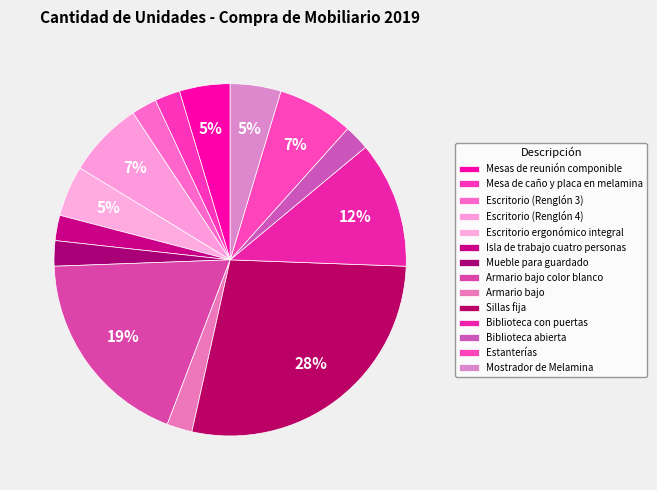

Is there any slice that represents more than half of the pie?

No